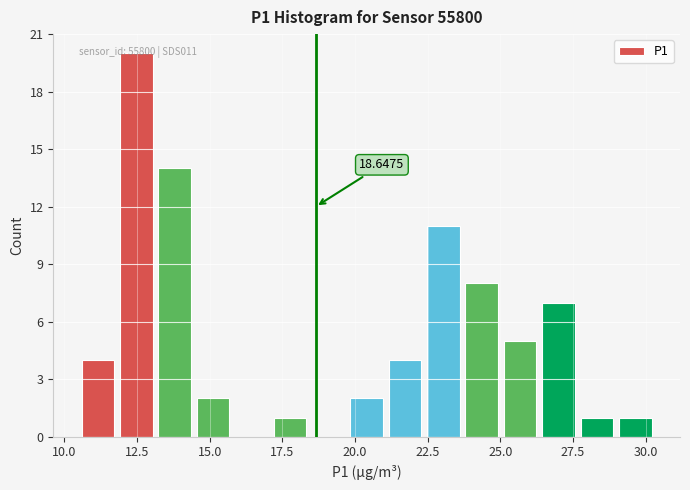

Read against the x-axis, roughly where is the centre of the tallest bar?

12.5